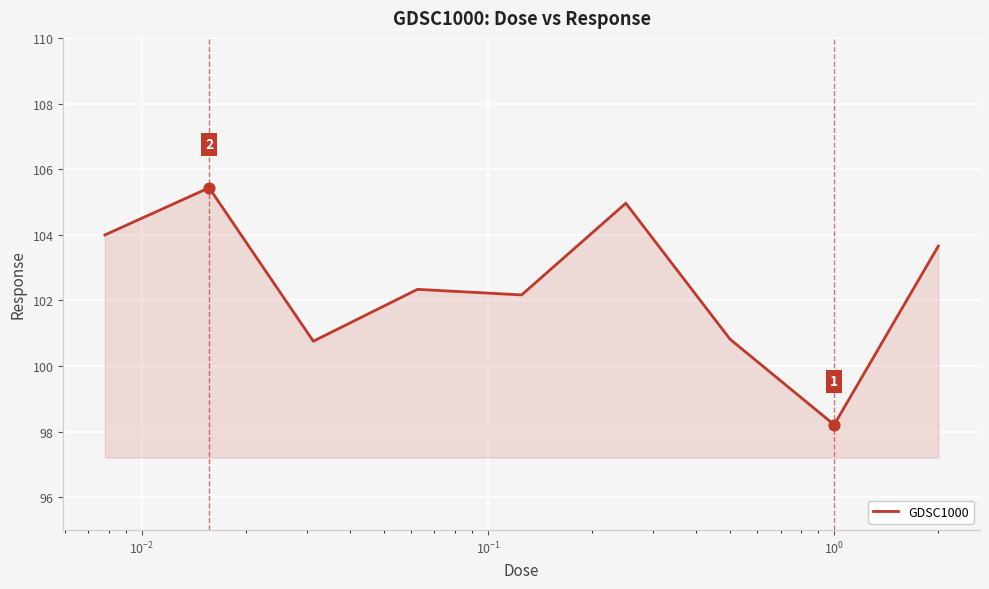

What is the minimum value shown in the chart?

98.2